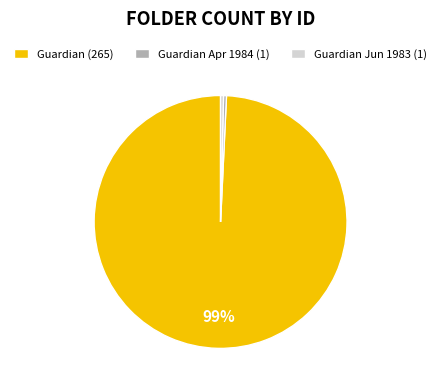

Is it true that Guardian Jun 1983 (1) is 0% of the pie?

True